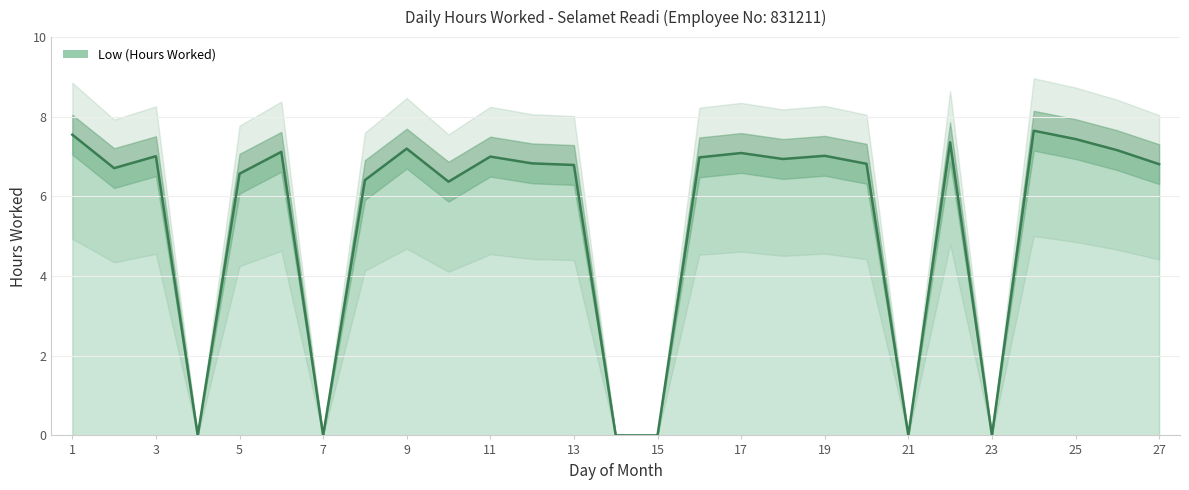

How many data points are less than 6?

6